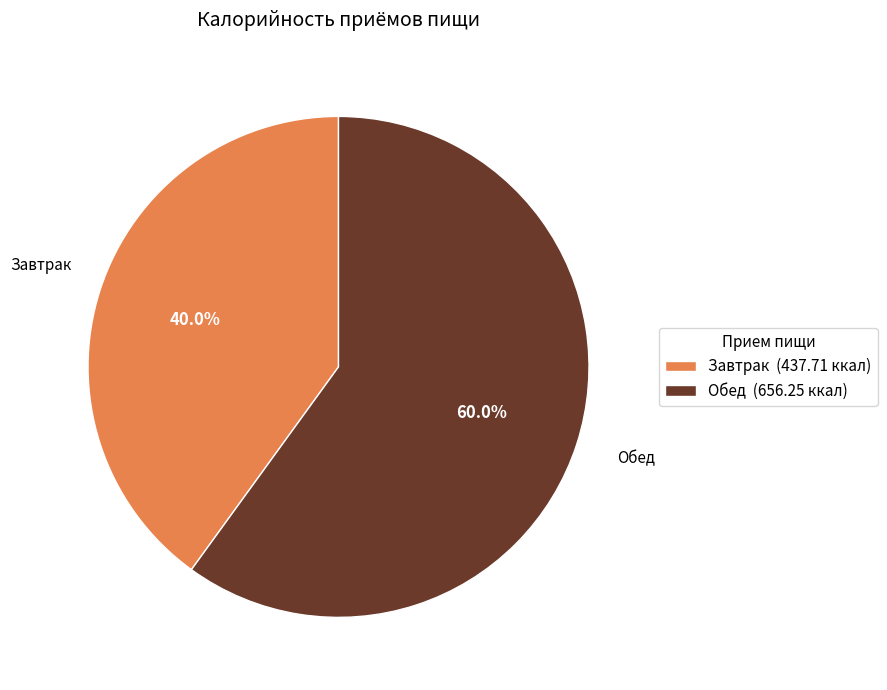

Is there a majority slice in this chart?

Yes